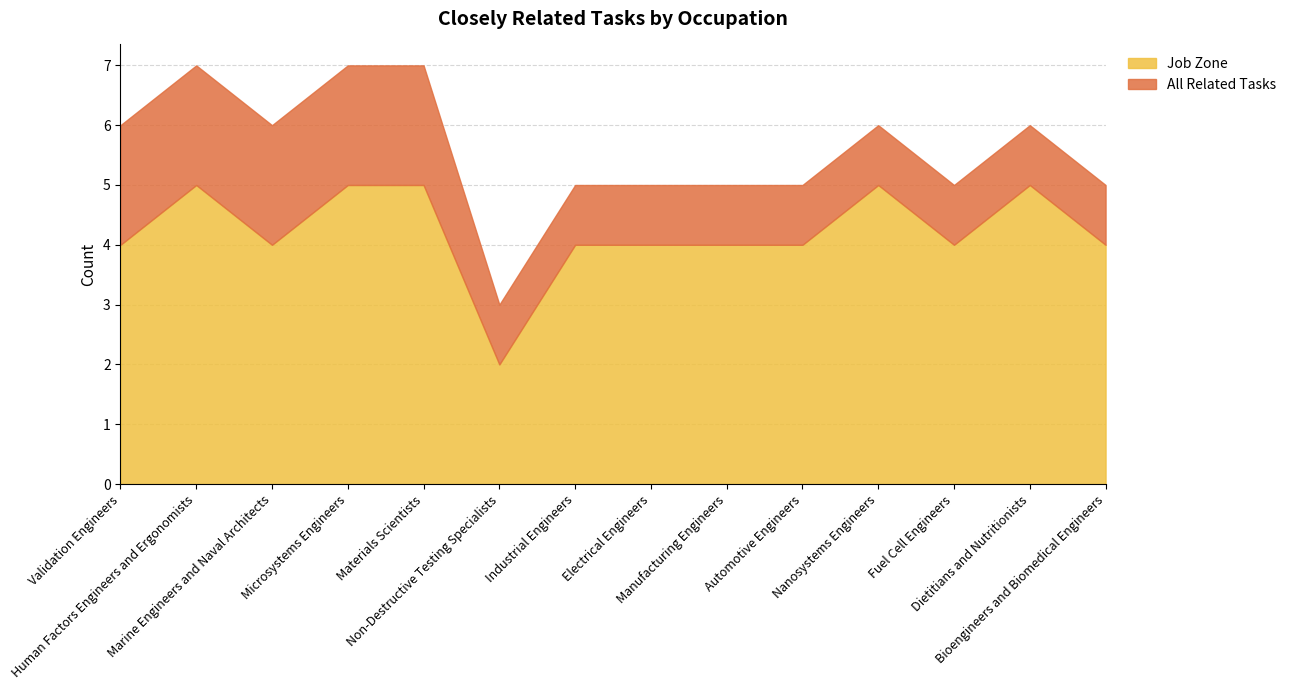

True or false: Job Zone and All Related Tasks intersect in this chart.

False